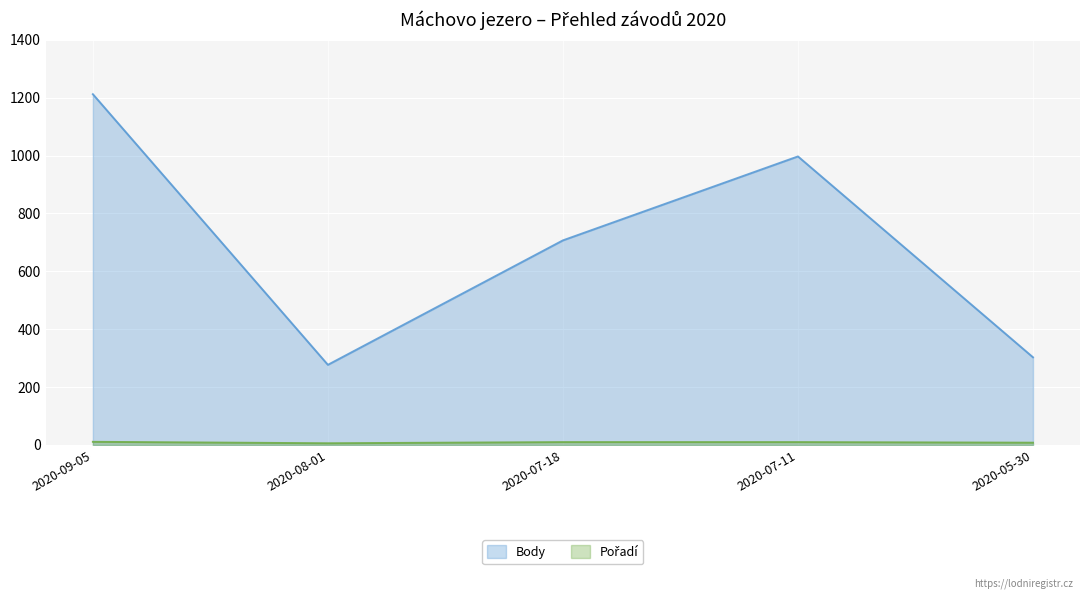

What is the difference between the maximum and minimum values in the Body series?

935